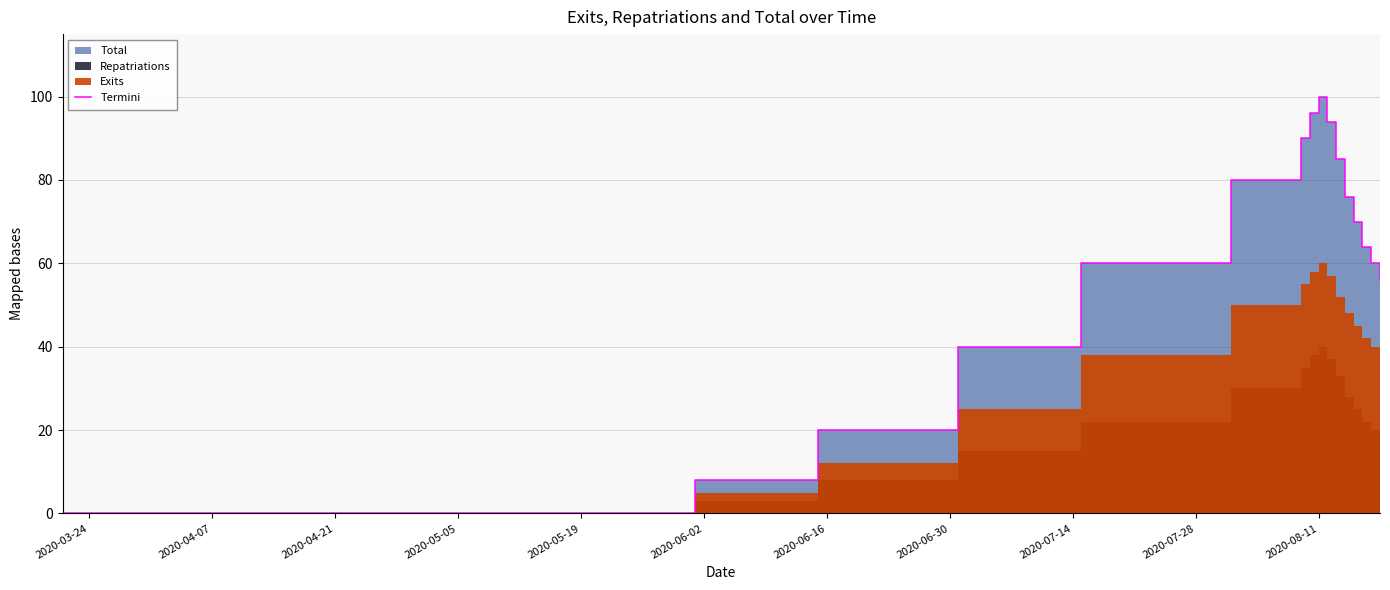

How many interior local peaks (higher than both neighbors) does the data have?

1